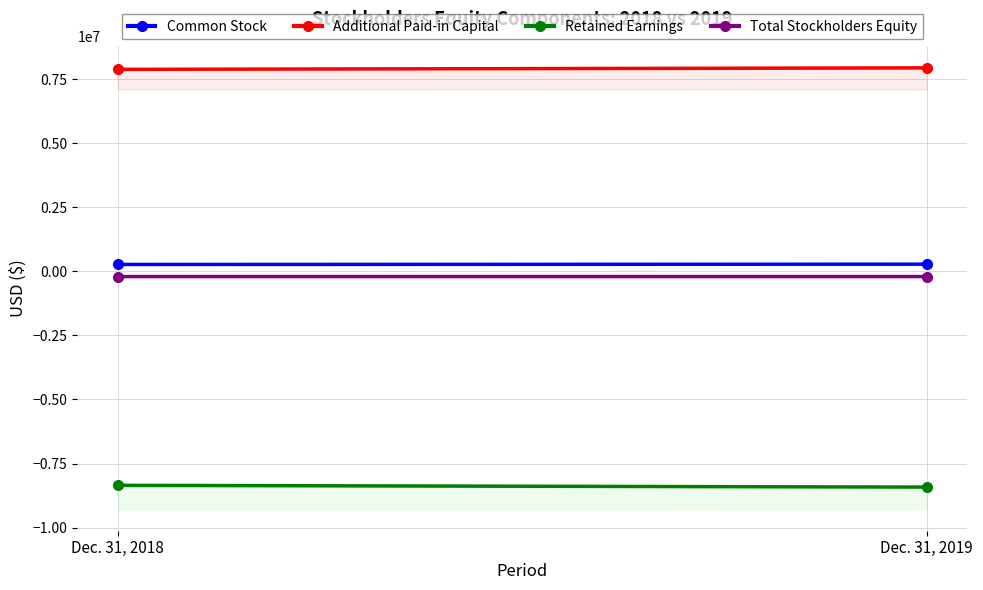

Reading right to left, list all the values displayed in this chart.

Common Stock: Dec. 31, 2019=278220	Dec. 31, 2018=267020
Additional Paid-in Capital: Dec. 31, 2019=7936600	Dec. 31, 2018=7878798
Retained Earnings: Dec. 31, 2019=-8418514	Dec. 31, 2018=-8350212
Total Stockholders Equity: Dec. 31, 2019=-203694	Dec. 31, 2018=-204394